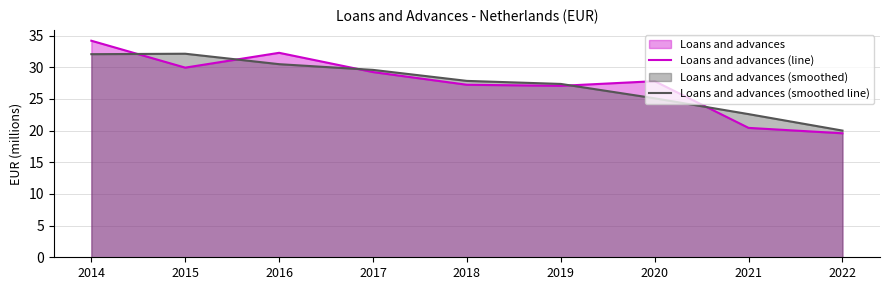

What is the value of the Loans and advances (line) point at the 5th from the left?

27.2